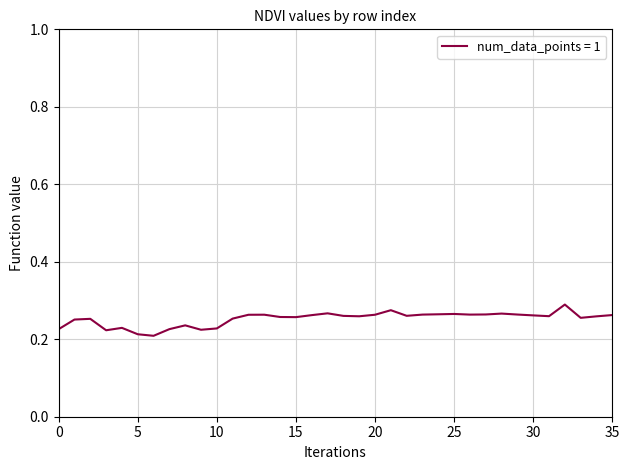

Does the chart have visible grid lines?

Yes